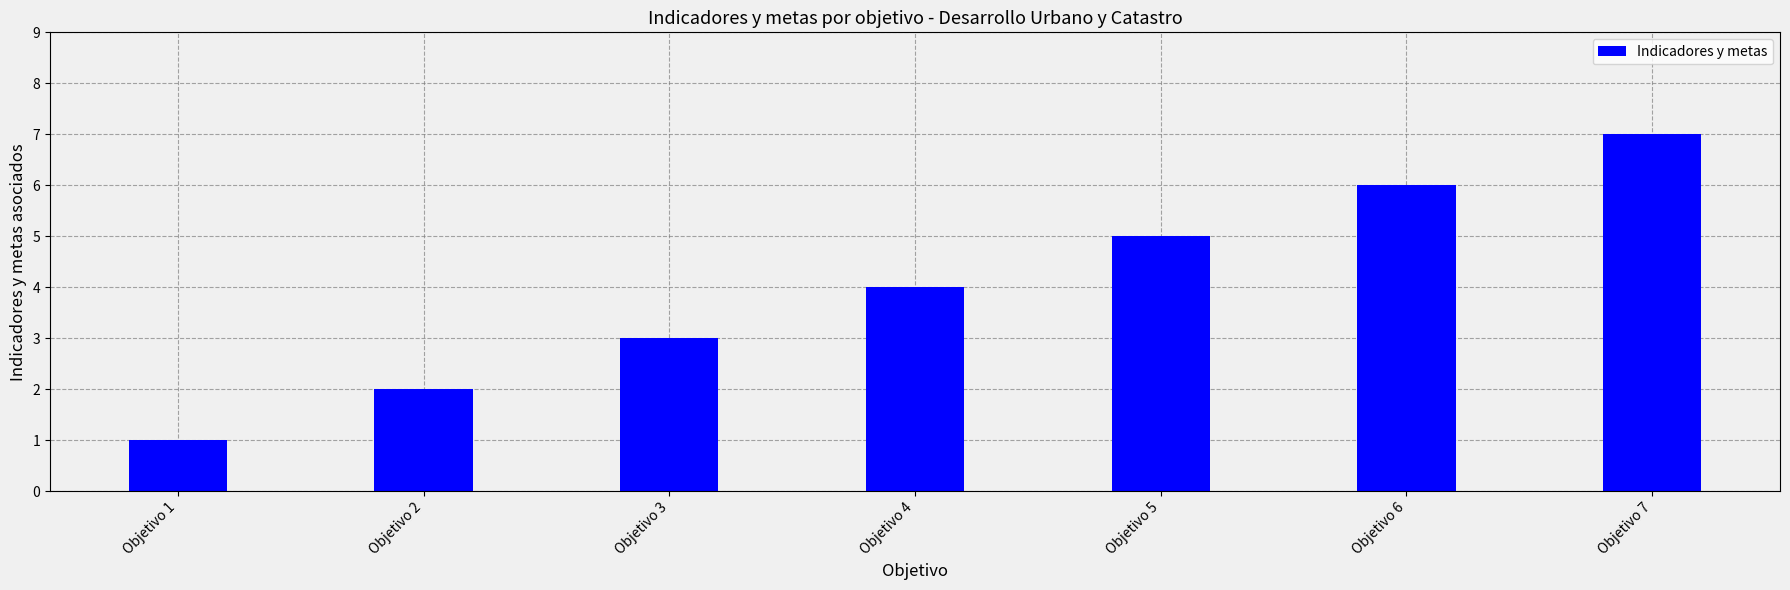

Which category has the lowest value across all series?

Objetivo 1